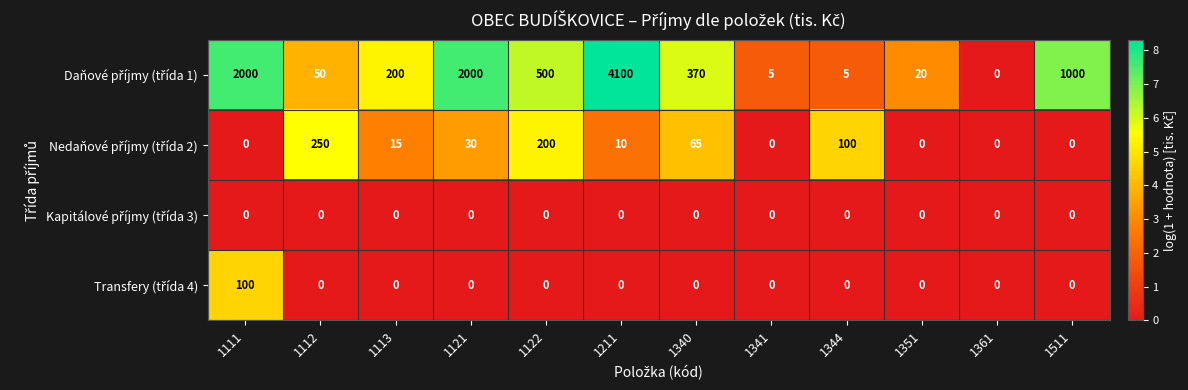

At which category is the sum across all series the highest?

1211